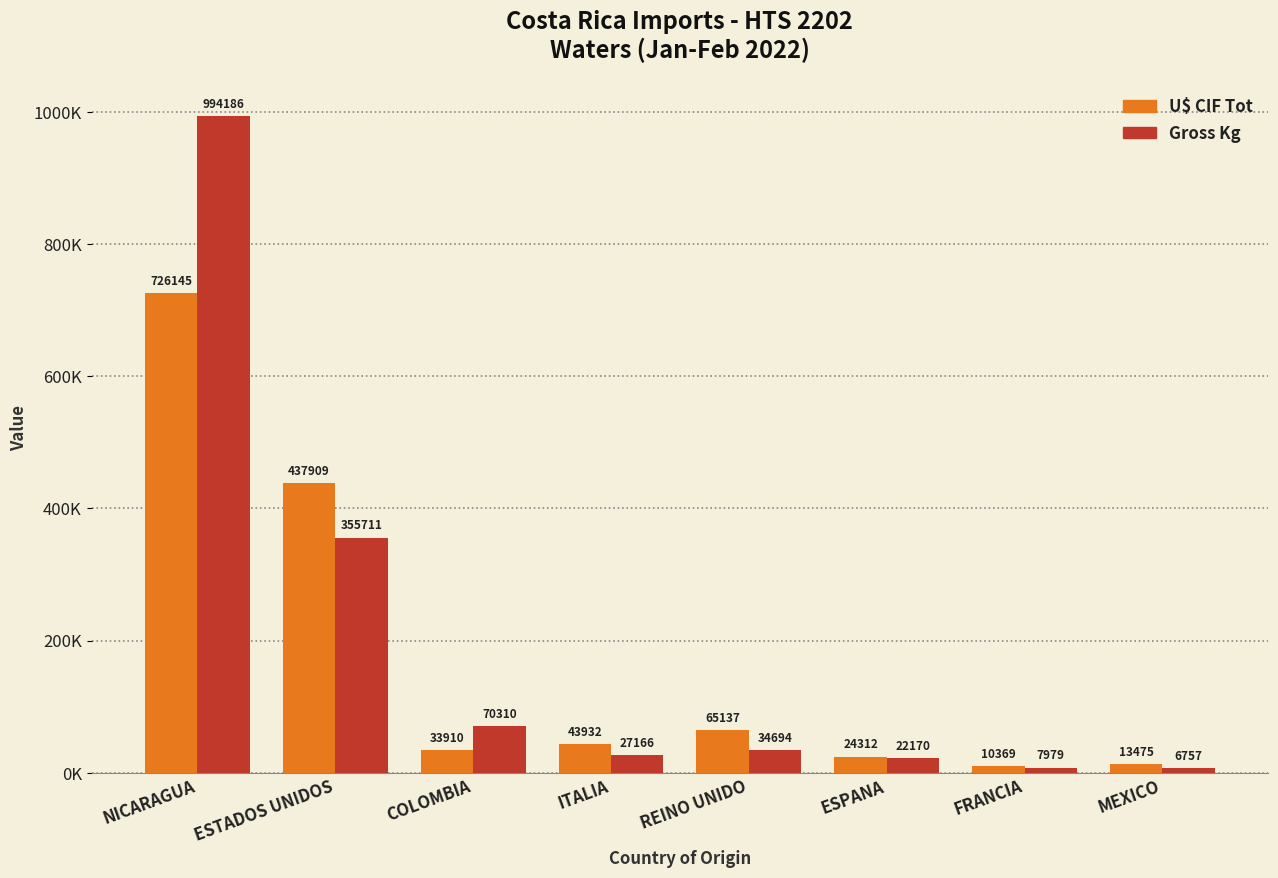

Reading left to right, what are all the values shown in this chart?

U$ CIF Tot: 726144.7	437909.1	33910.3	43931.7	65137.1	24312.4	10368.6	13474.7
Gross Kg: 994185.5	355710.9	70310.2	27165.6	34694.0	22169.6	7978.8	6757.4